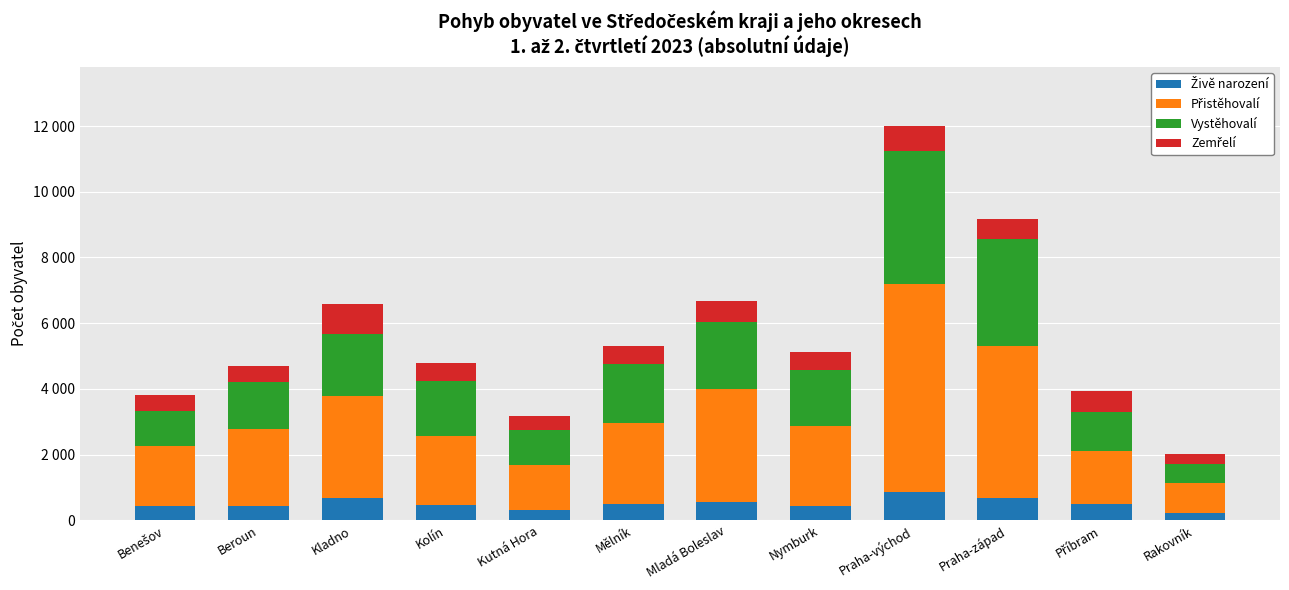

At how many categories does at least one series exceed 5355?

1